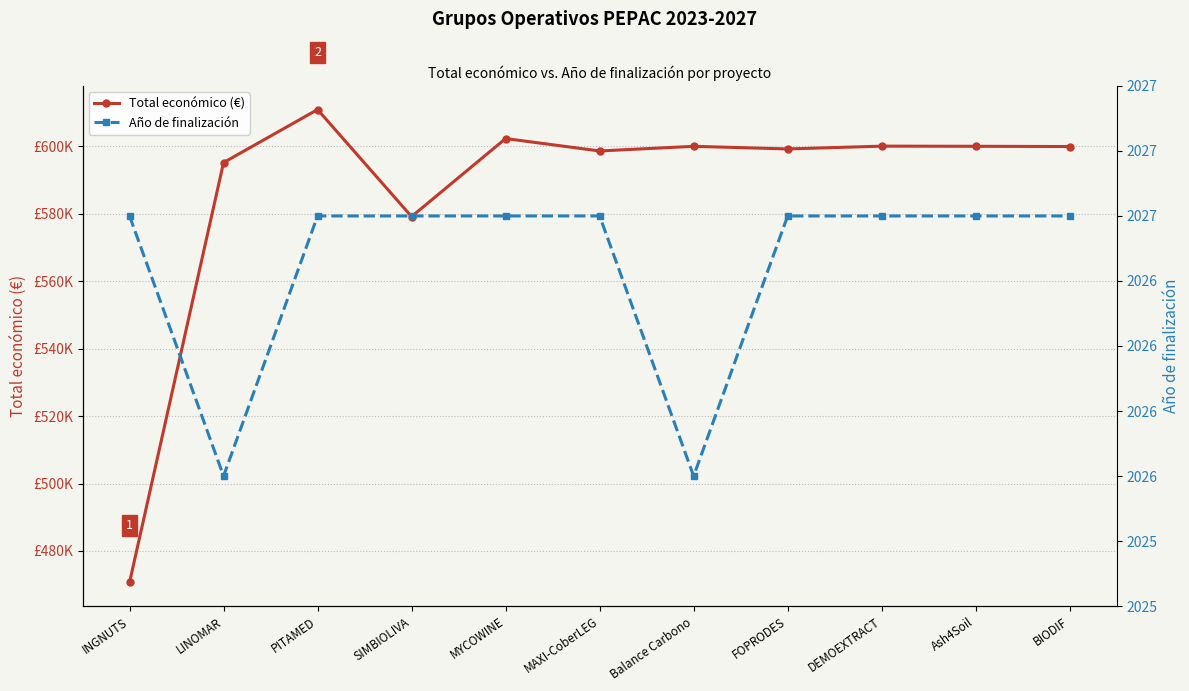

What is the spread (max minus min) of values at MYCOWINE?

600268.4